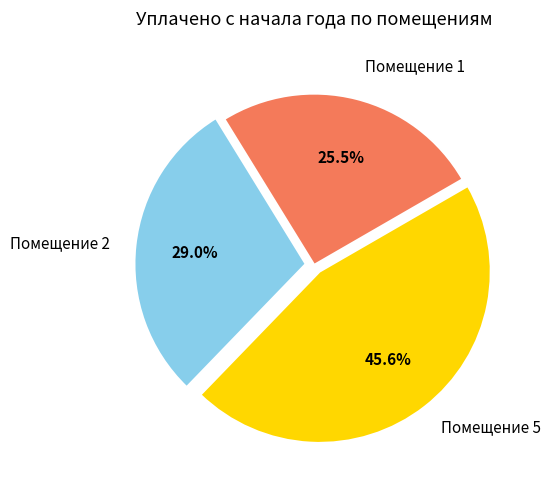

Does any single category account for the majority?

No